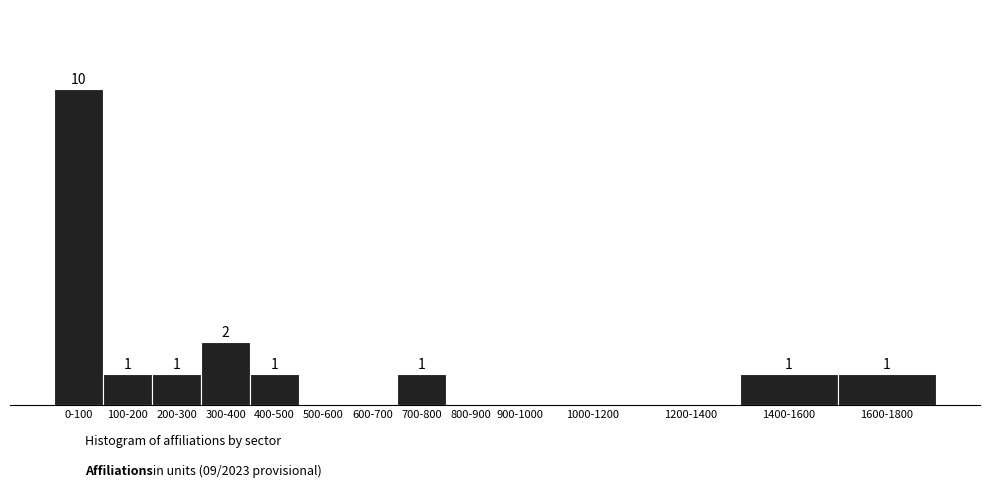

At which label does the data first exceed 1?

0-100